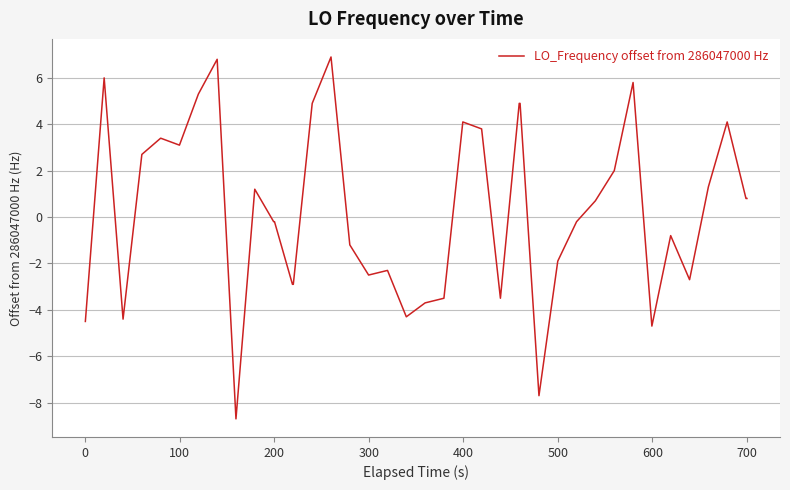

Reading right to left, transcribe all the data shown in this chart.

0.8	0.8	4.1	1.3	-2.7	-0.8	-4.7	5.8	2.0	0.7	-0.2	-1.9	-7.7	4.9	4.9	-3.5	3.8	4.1	-3.5	-3.7	-4.3	-2.3	-2.5	-1.2	6.9	4.9	-2.9	-2.9	-0.2	-0.2	1.2	-8.7	6.8	5.3	3.1	3.4	2.7	-4.4	6.0	-4.5